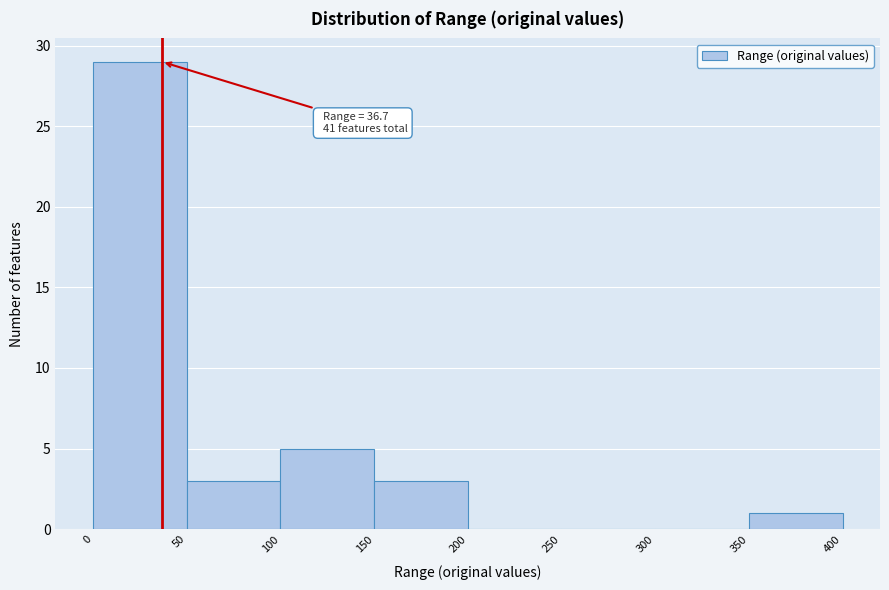

Over which range of the x-axis is the bar tallest?

0 to 50